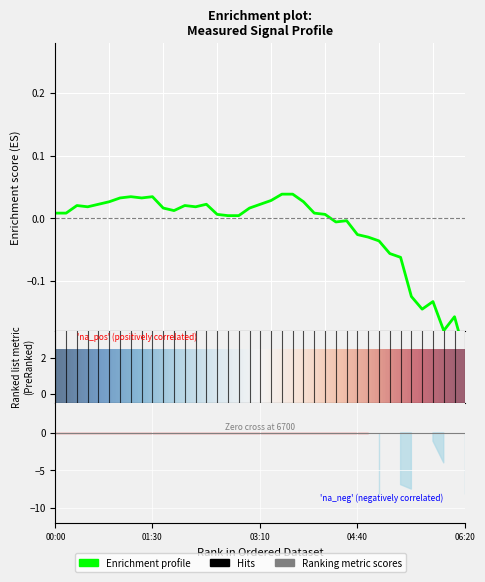

How many data points does each series have?

39